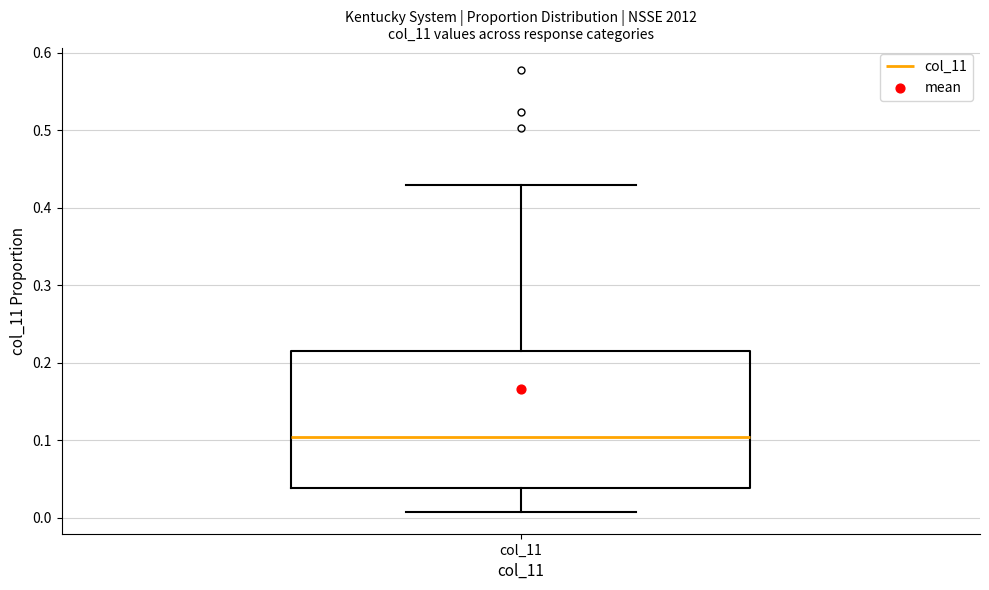

Transcribe this box plot: give where the median line is, the range the box spans, and where the two whiskers end, as read against the y-axis. The values are not printed on the chart, so give them approximately, as read against the axis.

median 0.10, box 0.04 to 0.22, whiskers 0.01 to 0.43